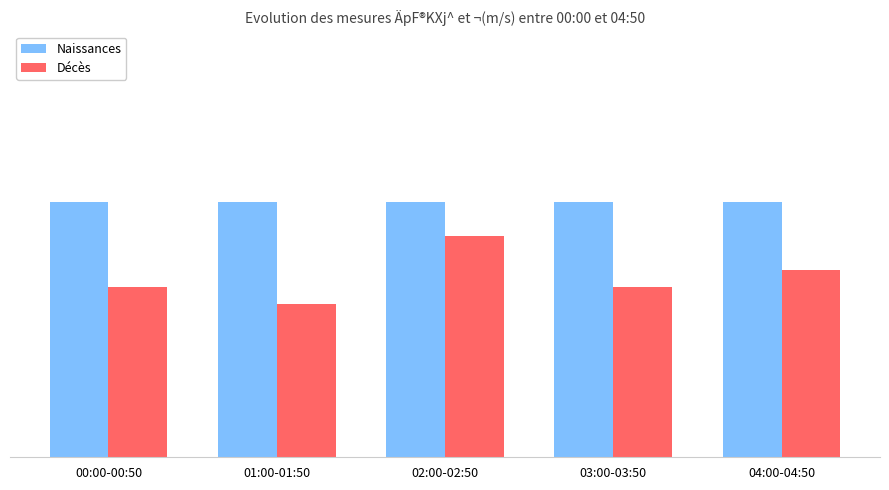

What is the sum of all Décès values?

5.3